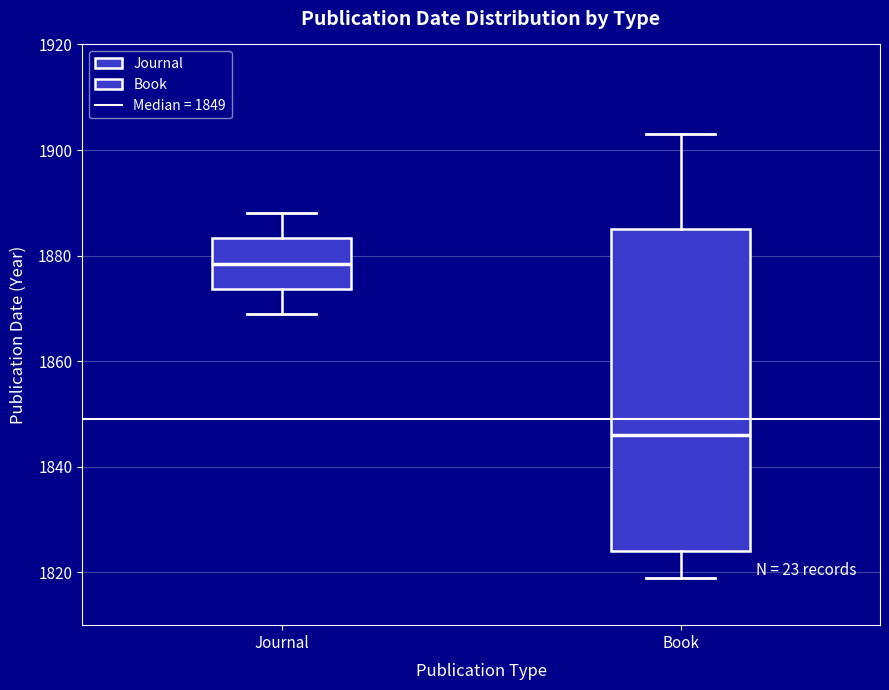

Which box's median line is the lowest?

Book